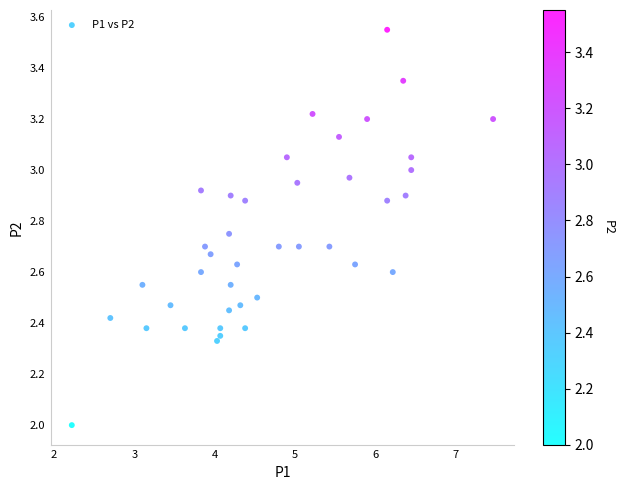

What is the range of X values (max minus min)?

5.2